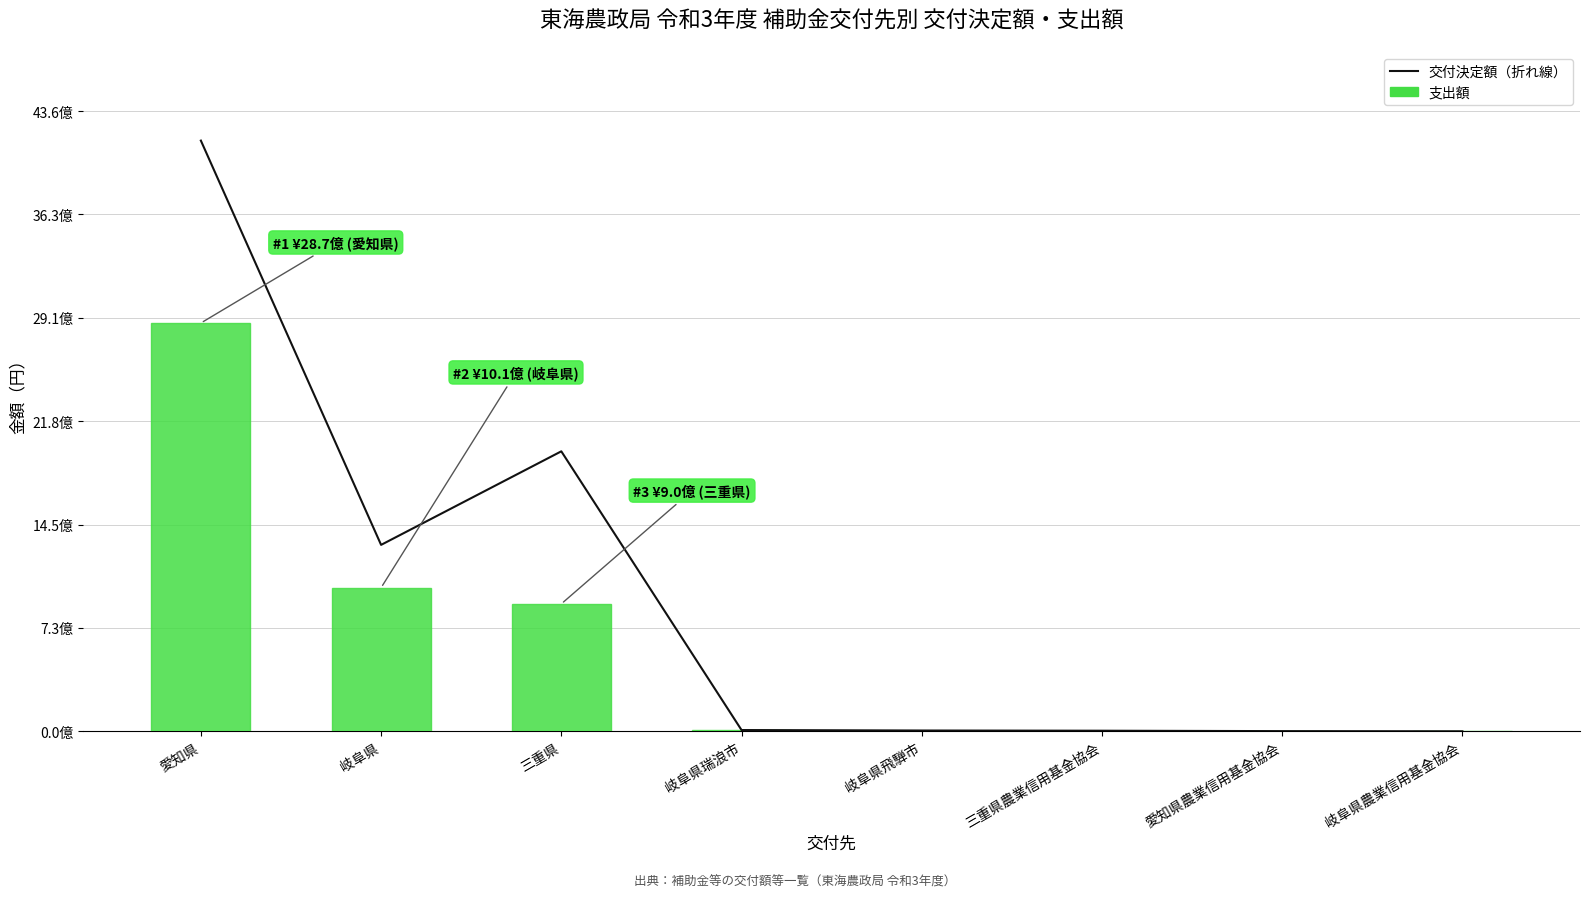

What are all the series names shown in the legend?

交付決定額（折れ線）, 支出額